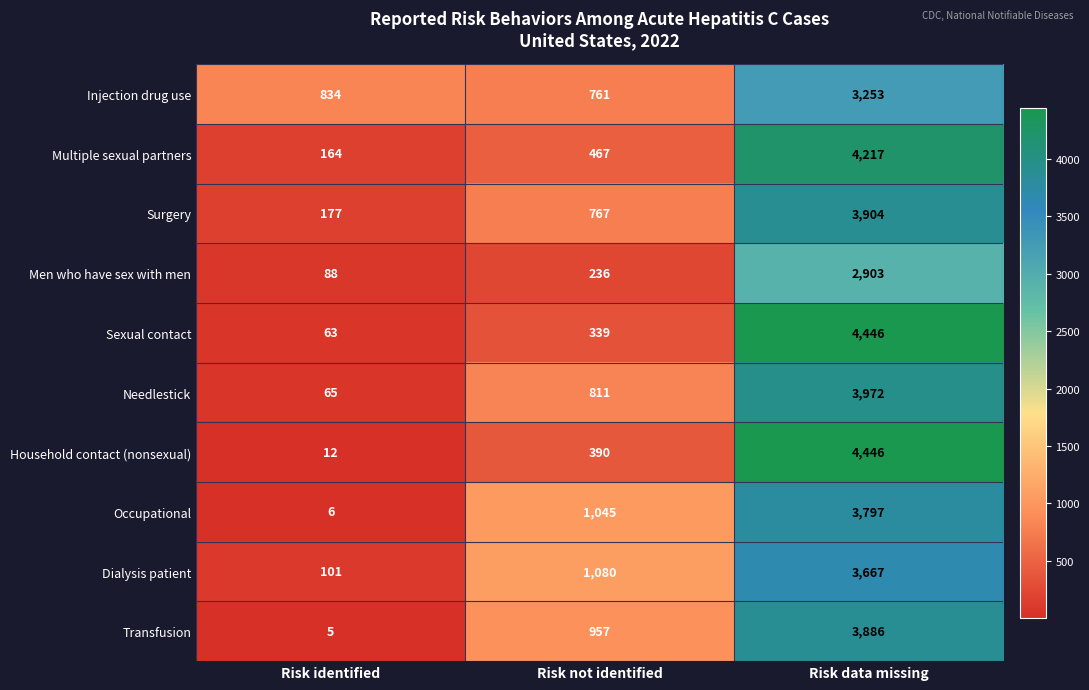

Is it true that Surgery equals 3904 at Risk data missing?

True